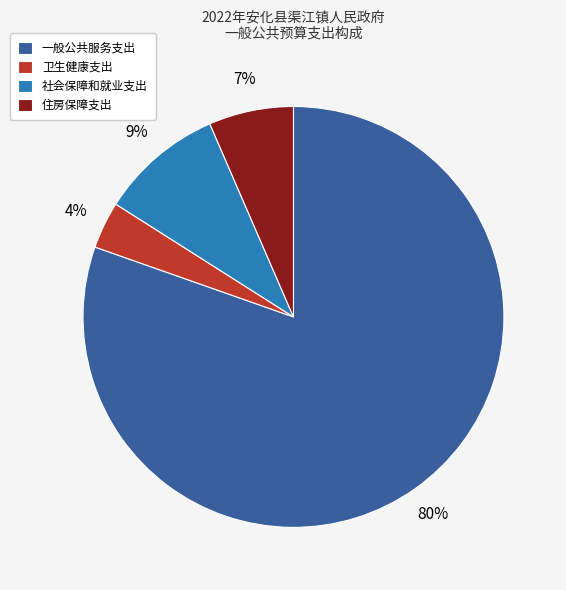

Between 社会保障和就业支出 and 一般公共服务支出, which is larger?

一般公共服务支出